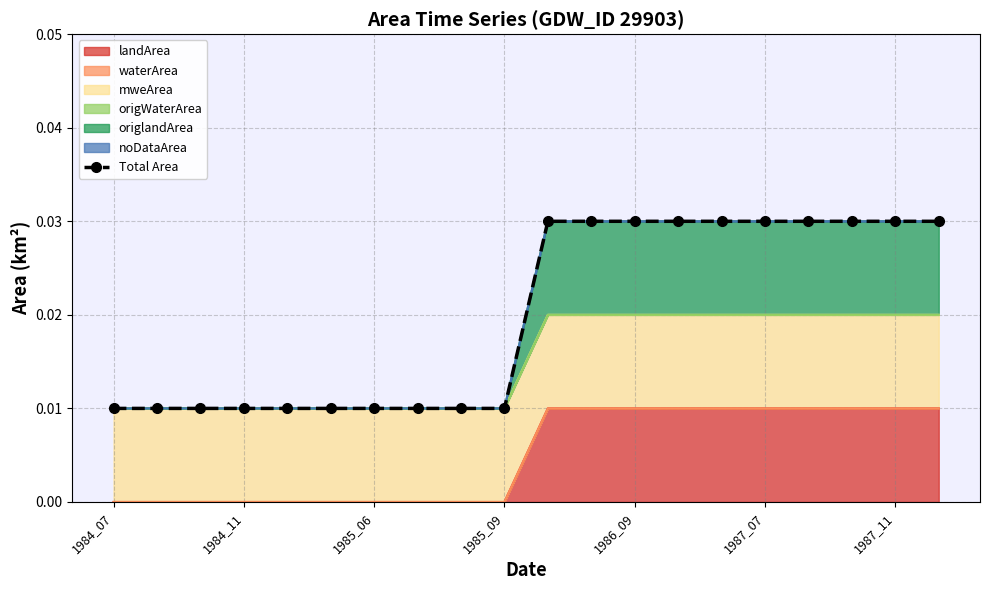

At which category does the chart reach its minimum across all series?

1984_07